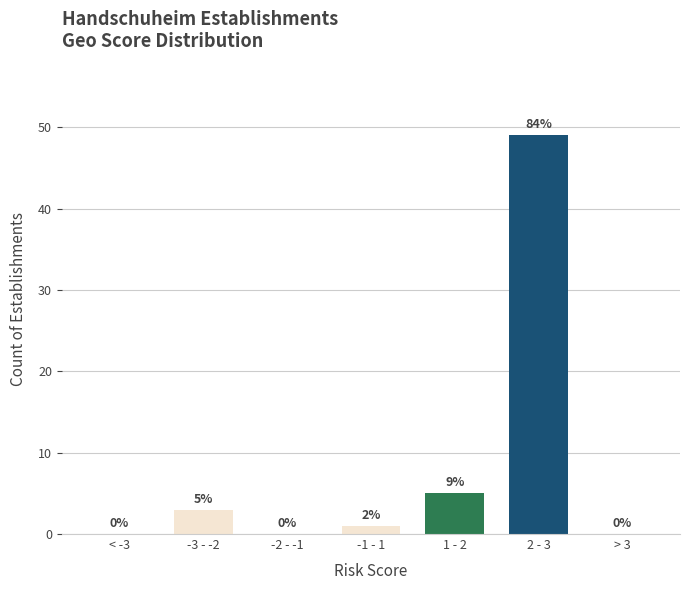

Reading left to right, transcribe all the data shown in this chart.

< -3=0	-3 - -2=3	-2 - -1=0	-1 - 1=1	1 - 2=5	2 - 3=49	> 3=0